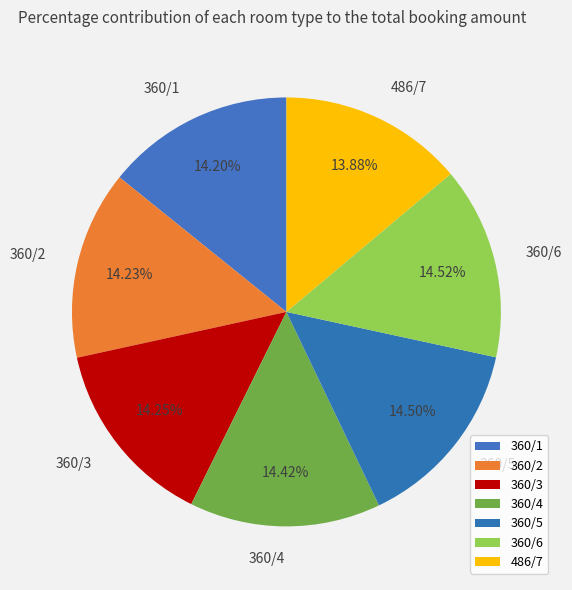

Approximately how many times larger is the value at 486/7 compared to 360/4?

1.0